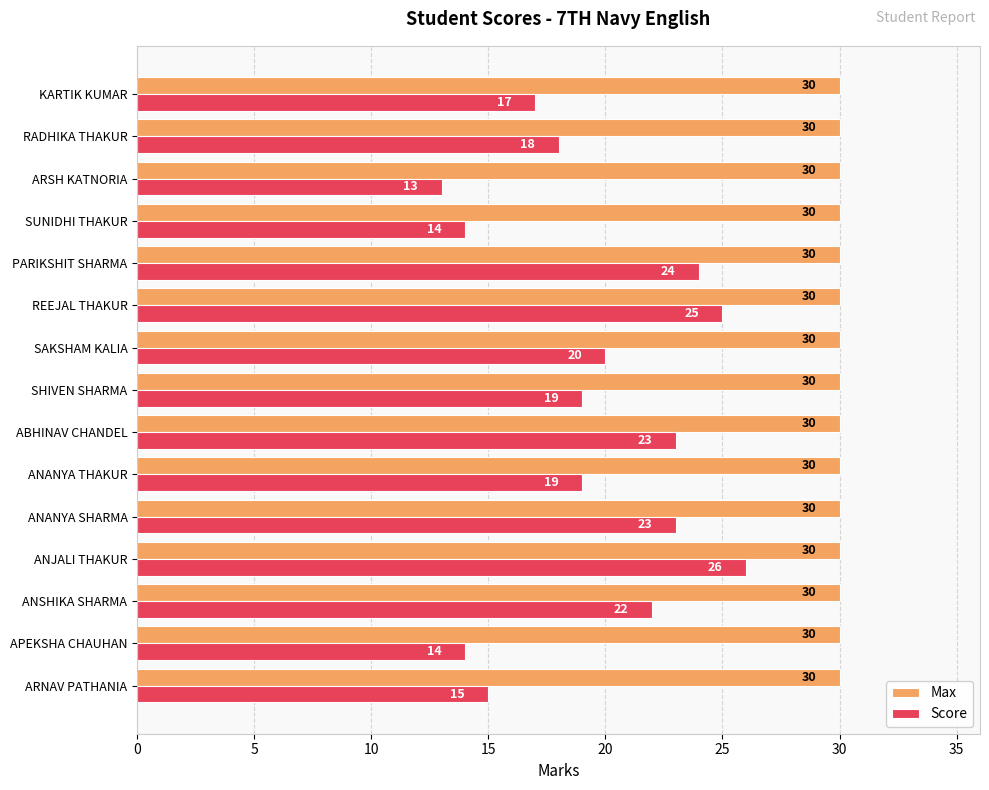

What is the difference between the second highest and minimum values in the Score series?

12